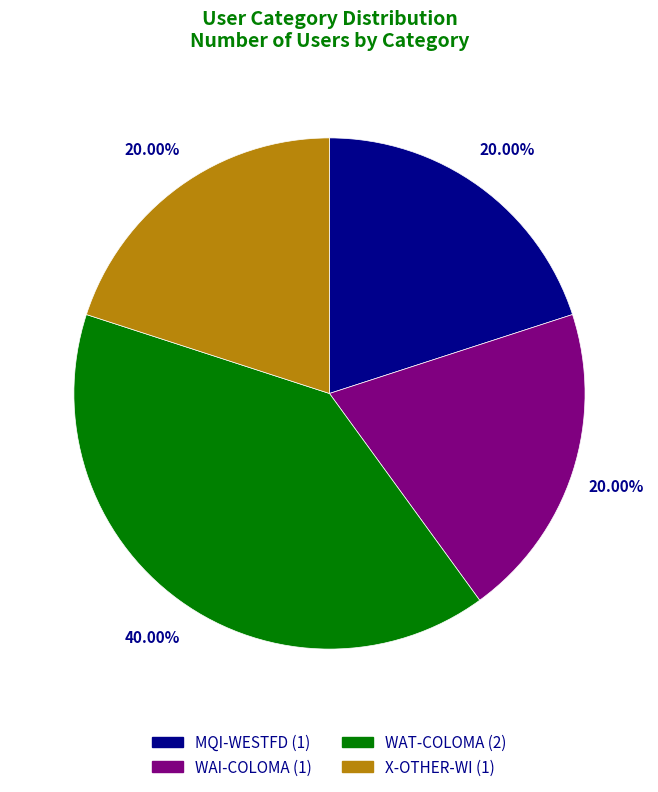

Does X-OTHER-WI represent more than half of the total?

No